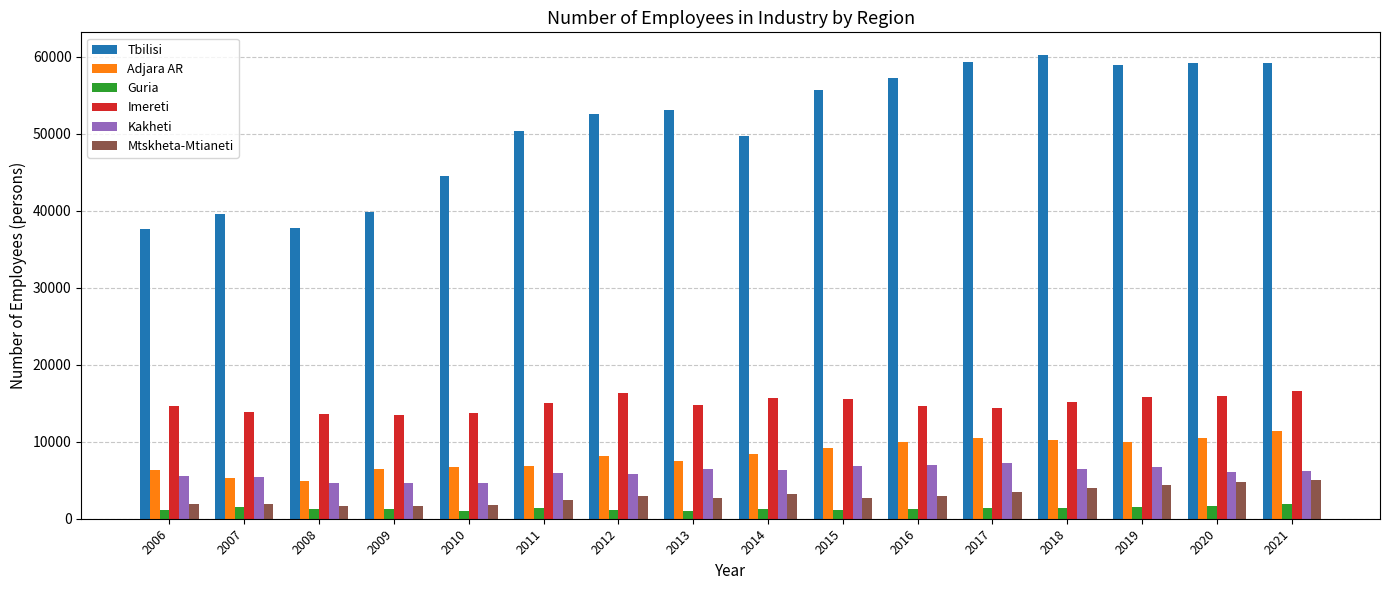

What is the spread (max minus min) of values at 2014?

48496.0